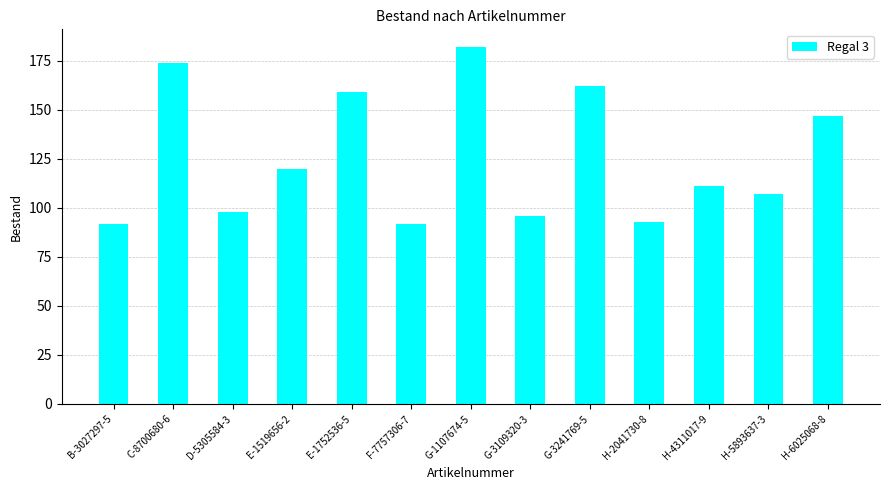

What is the difference between the second highest and minimum values?

82